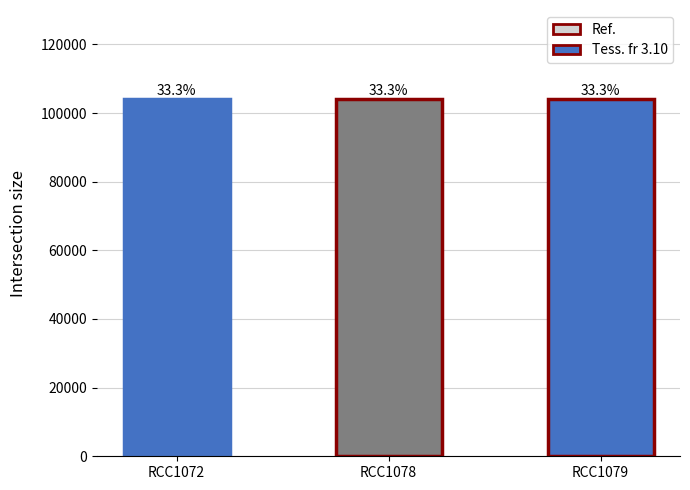

Where is the data nearest to the value 104003?

RCC1072